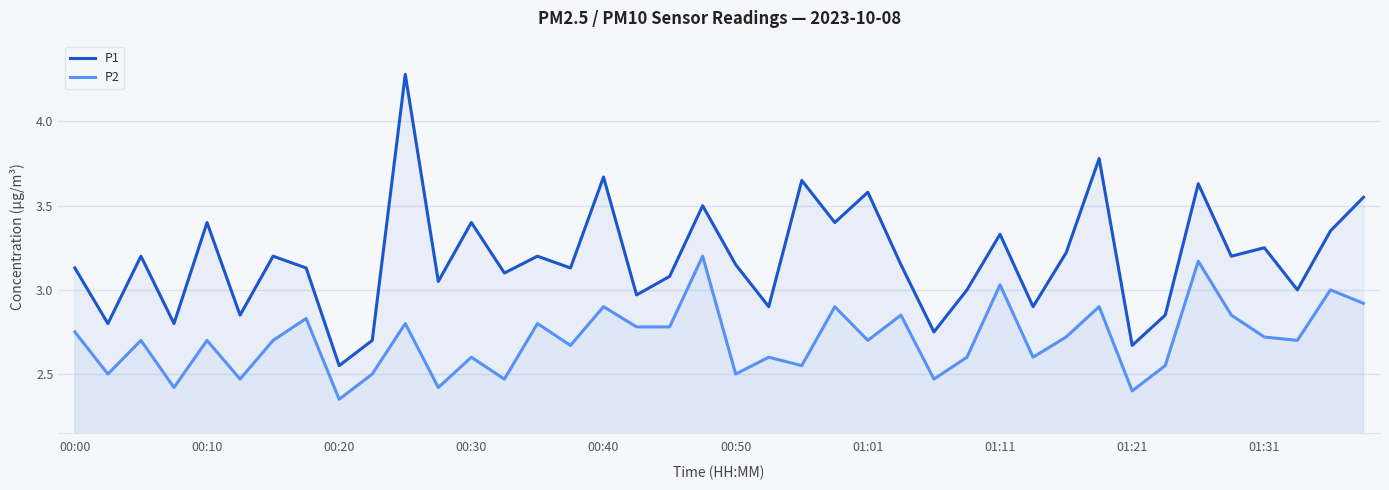

Which series has the largest range (max minus min)?

P1